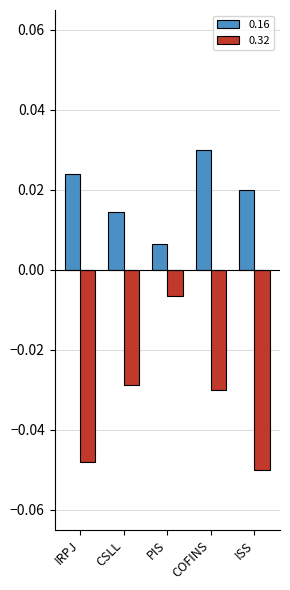

Which category has the highest value across all series?

COFINS